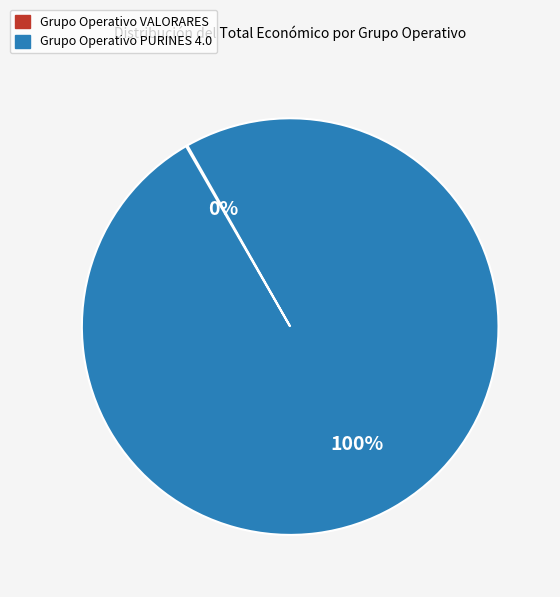

The Grupo Operativo PURINES 4.0 slice represents 90% of the pie. True or false?

False